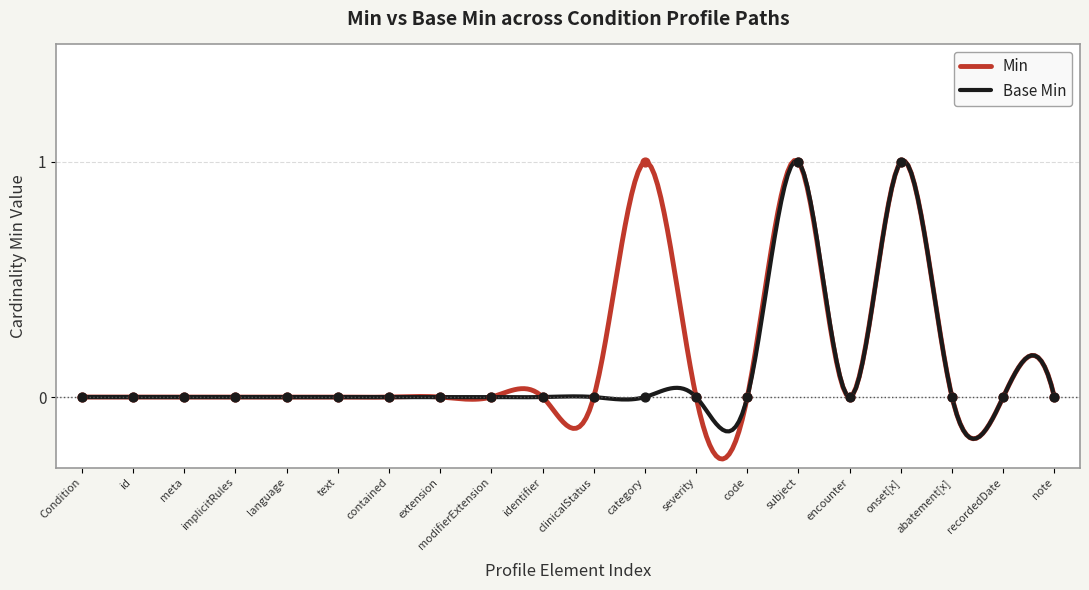

Is the value of Base Min at identifier greater than the value of Min at contained?

No